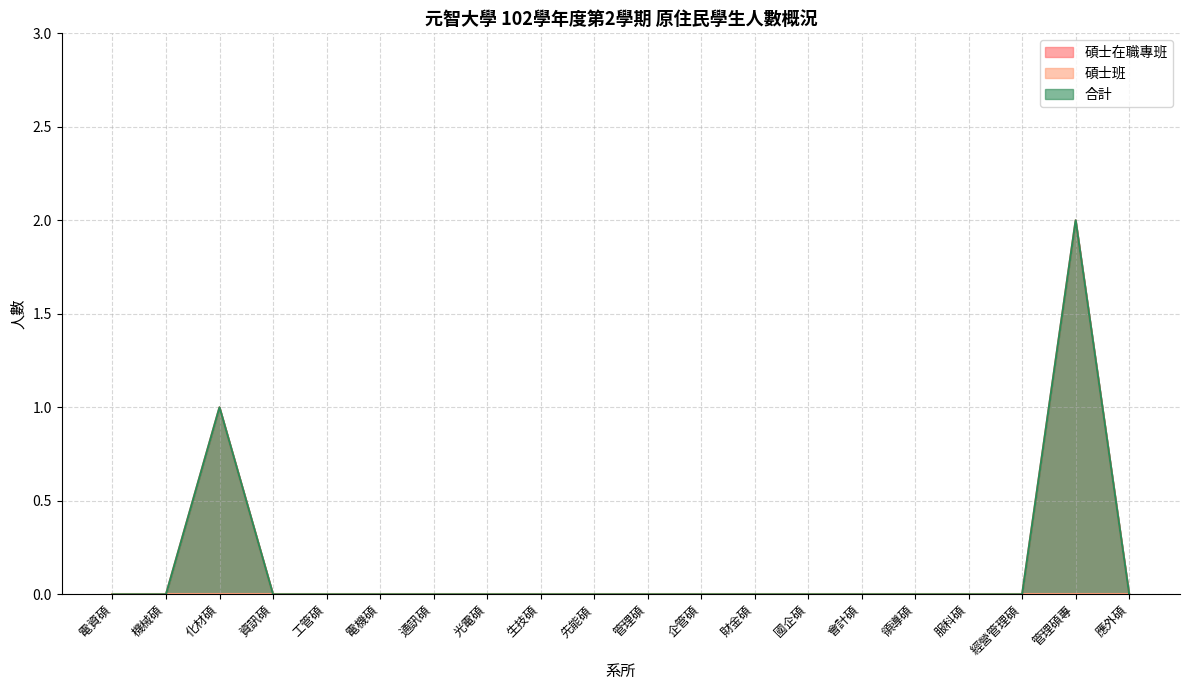

Does the chart have visible grid lines?

Yes